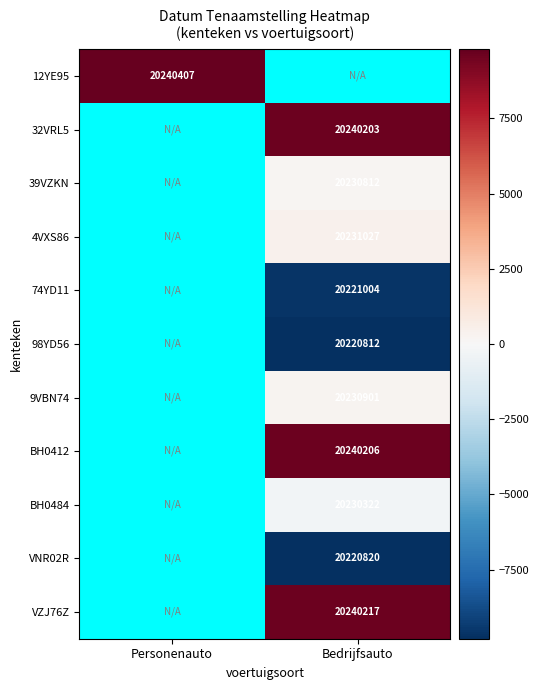

Is the value of 32VRL5 at Bedrijfsauto greater than the value of VNR02R at Bedrijfsauto?

Yes